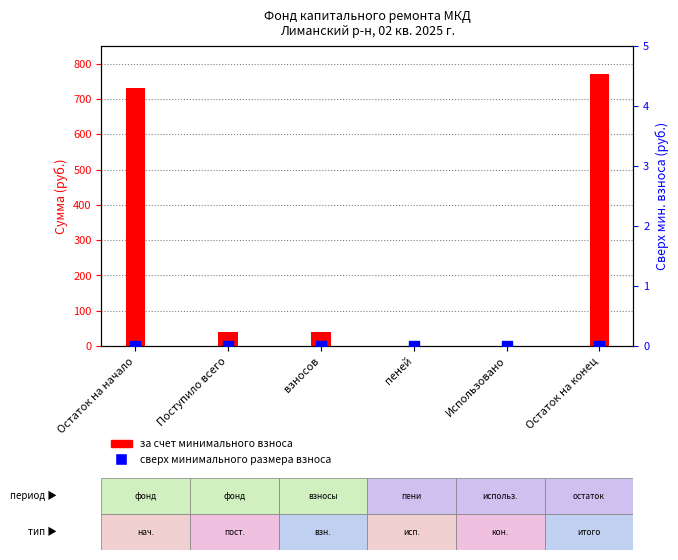

Which series has the largest total across all categories?

за счет минимального взноса